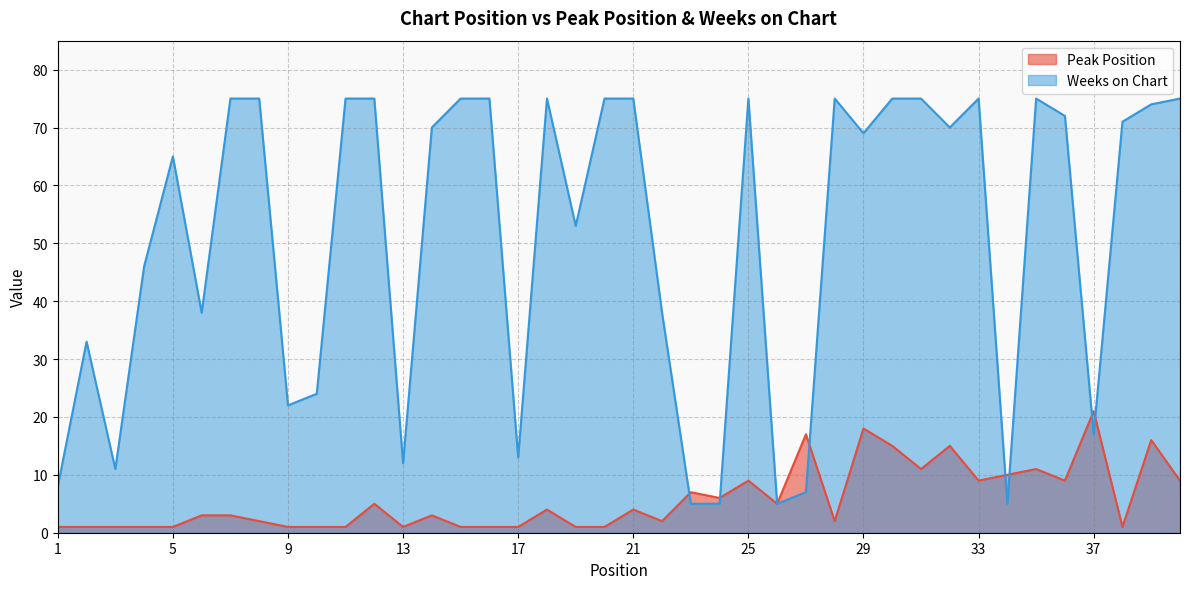

True or false: Peak Position and Weeks on Chart cross at least once.

True